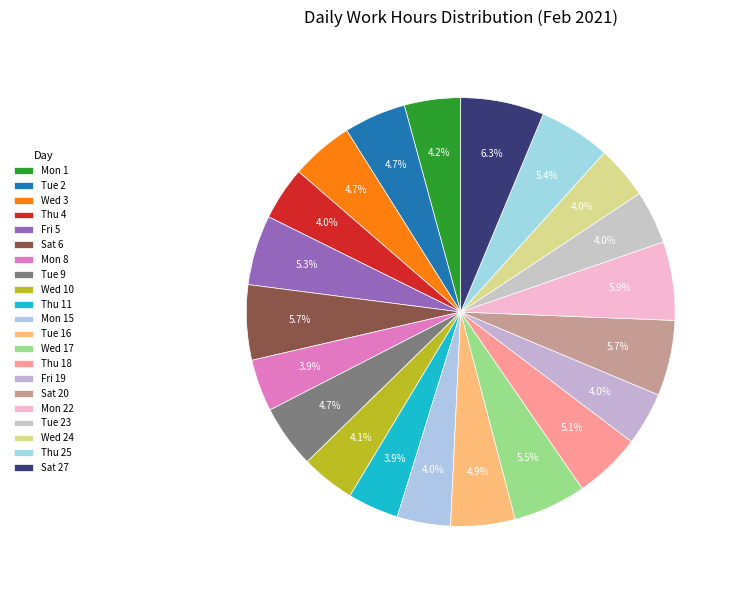

Is it true that Tue 2 is 19% of the pie?

False